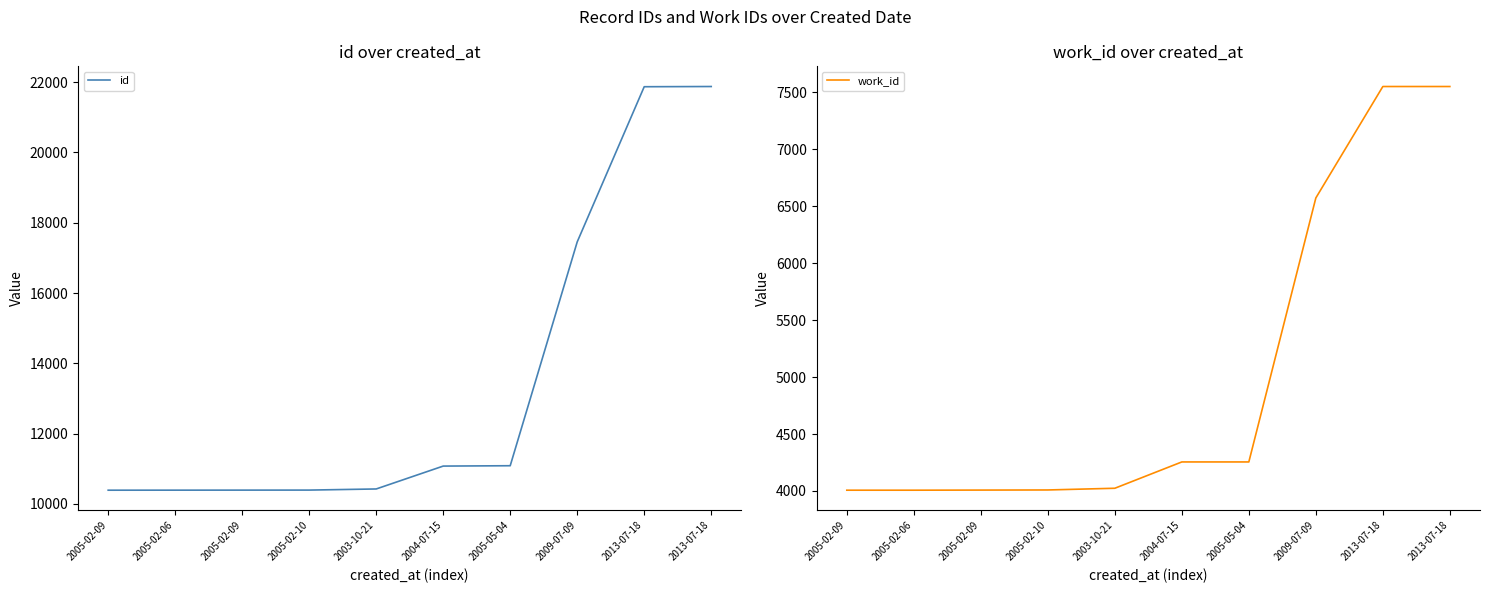

True or false: id and work_id intersect in this chart.

False